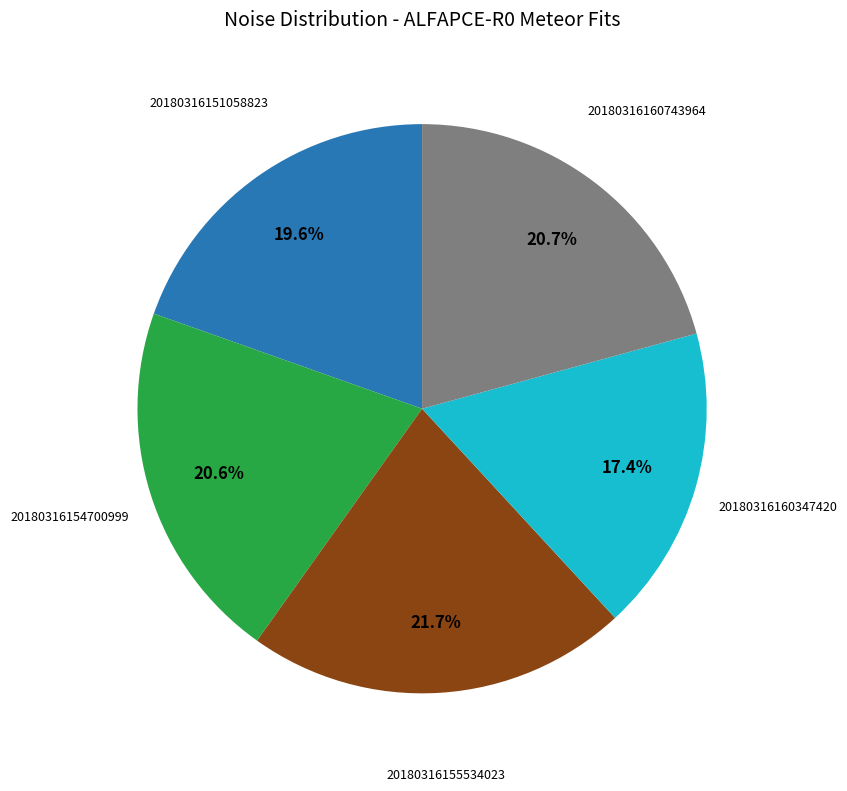

Is there a majority slice in this chart?

No